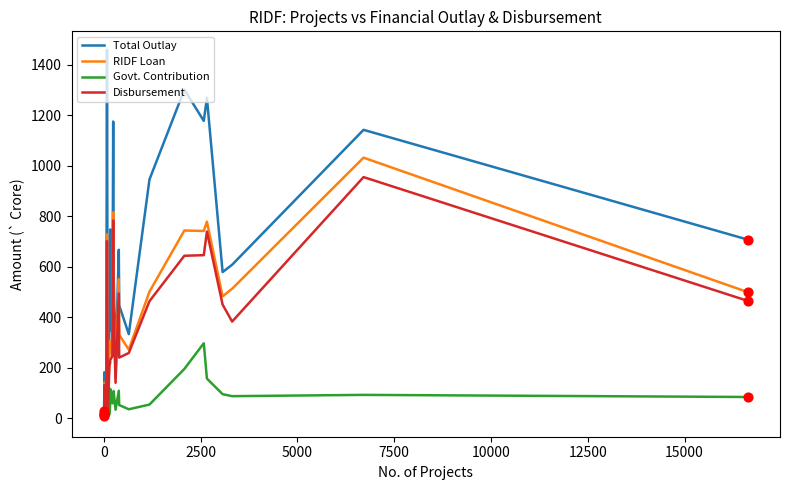

Which series has the largest total across all categories?

Total Outlay